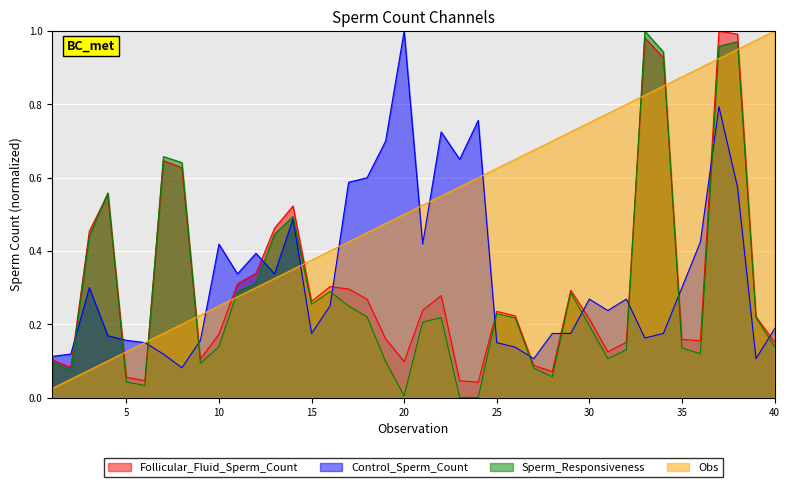

In Sperm_Responsiveness, how many points are lower than both neighbors (excluding endpoints)?

8